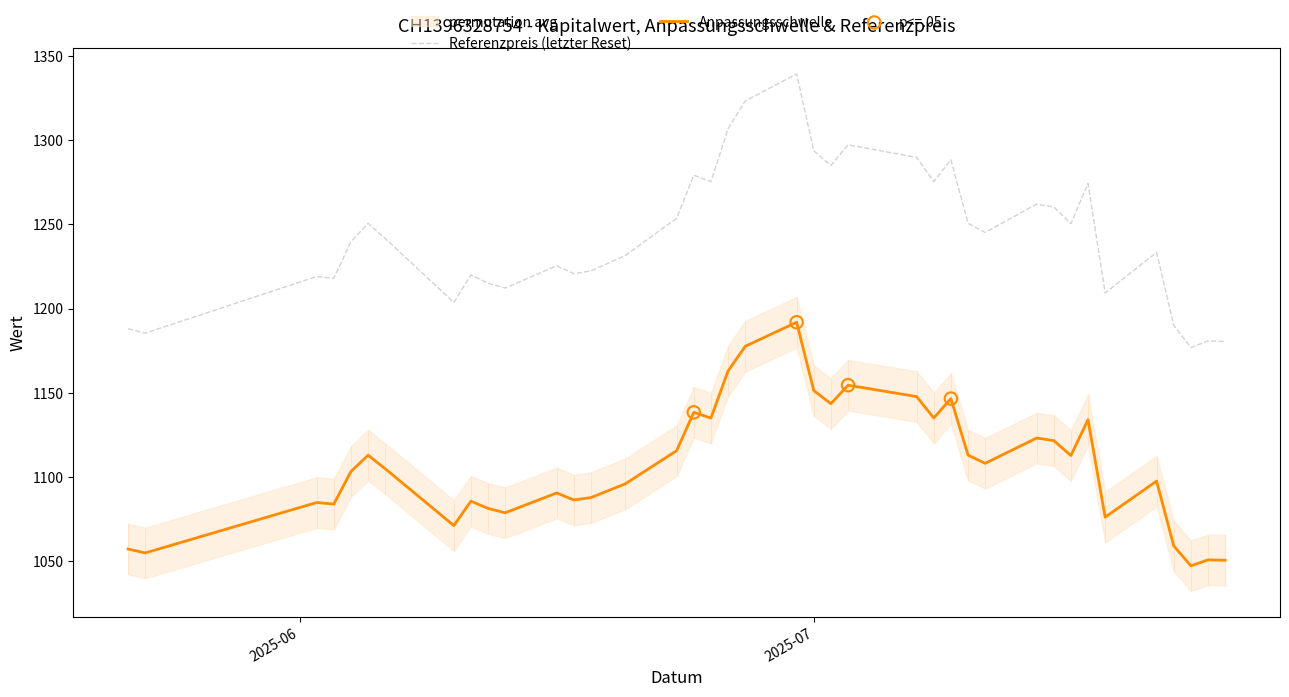

Which series reaches the maximum Y coordinate?

Referenzpreis